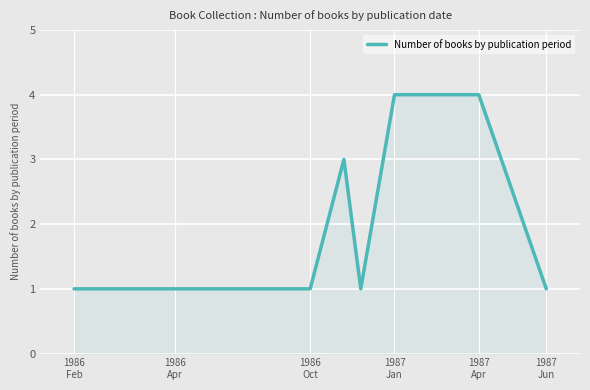

What is the maximum value shown in the chart?

4